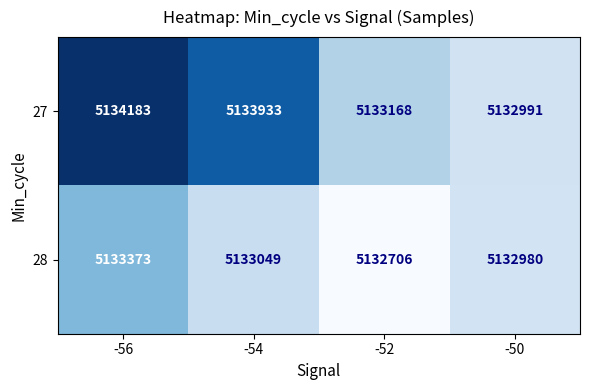

Rank the series at -56 from highest to lowest value.

27, 28